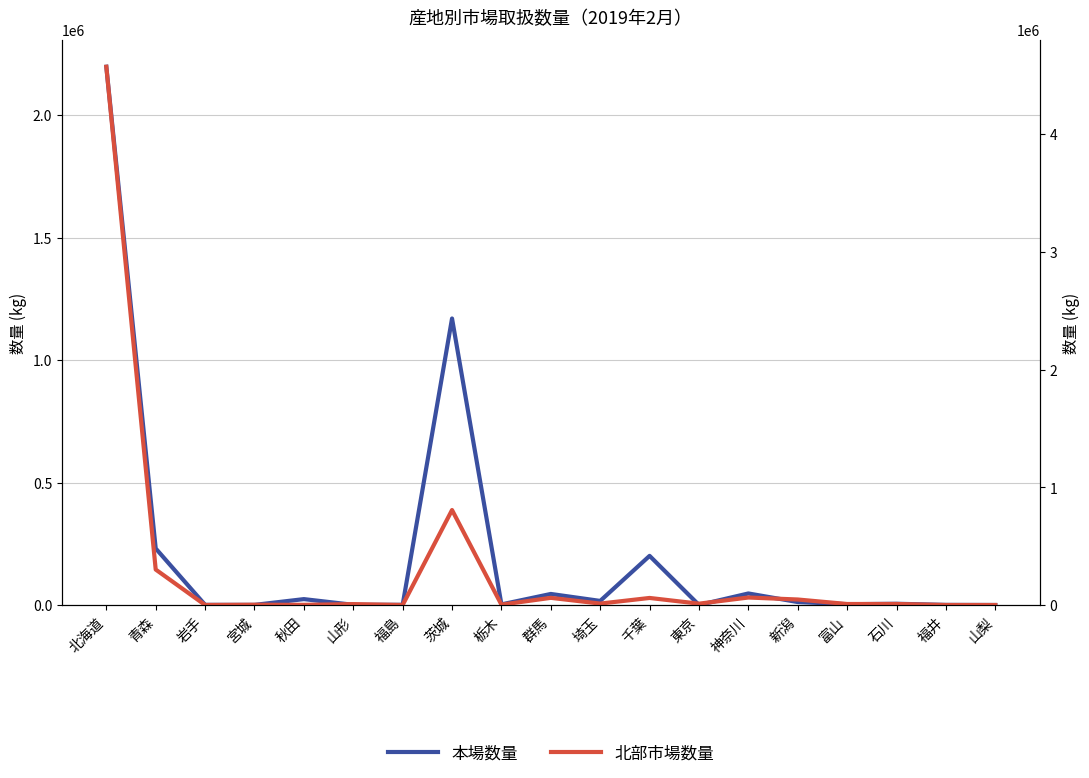

Rank the series at 岩手 from highest to lowest value.

本場数量, 北部市場数量